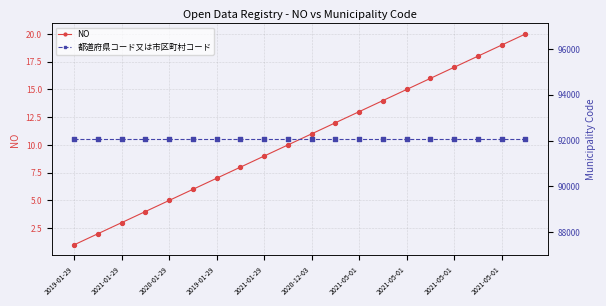

At how many categories does at least one series exceed 57998?

20